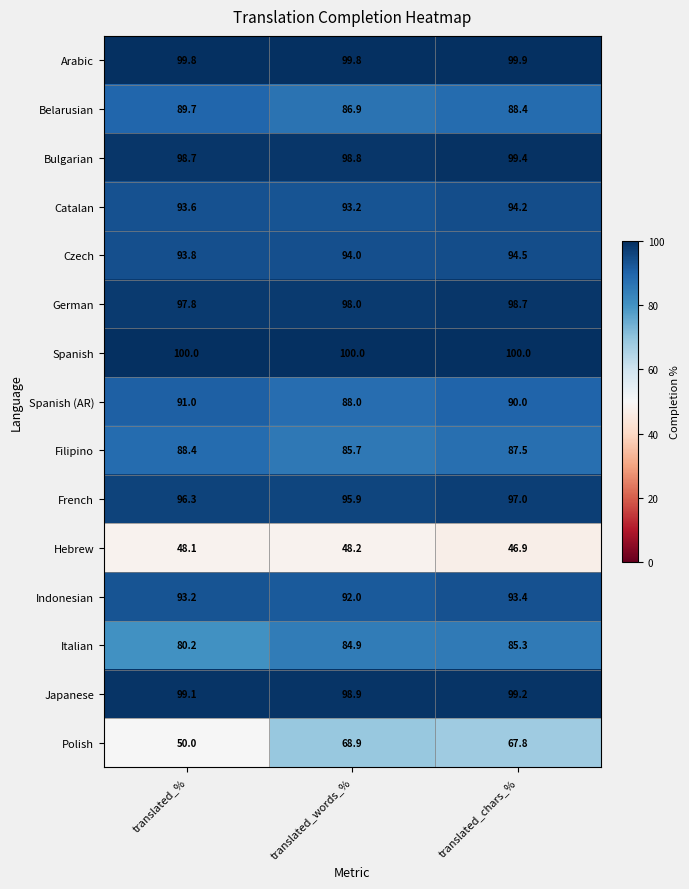

The value of French at translated_% is 96.3. True or false?

True